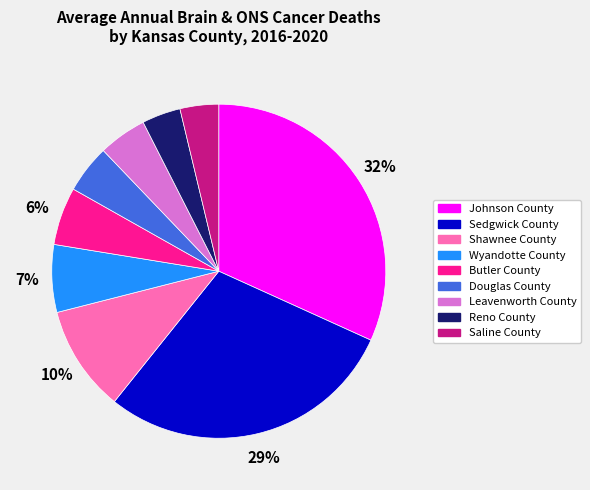

To the nearest percent, what percentage of the pie is Wyandotte County?

7%